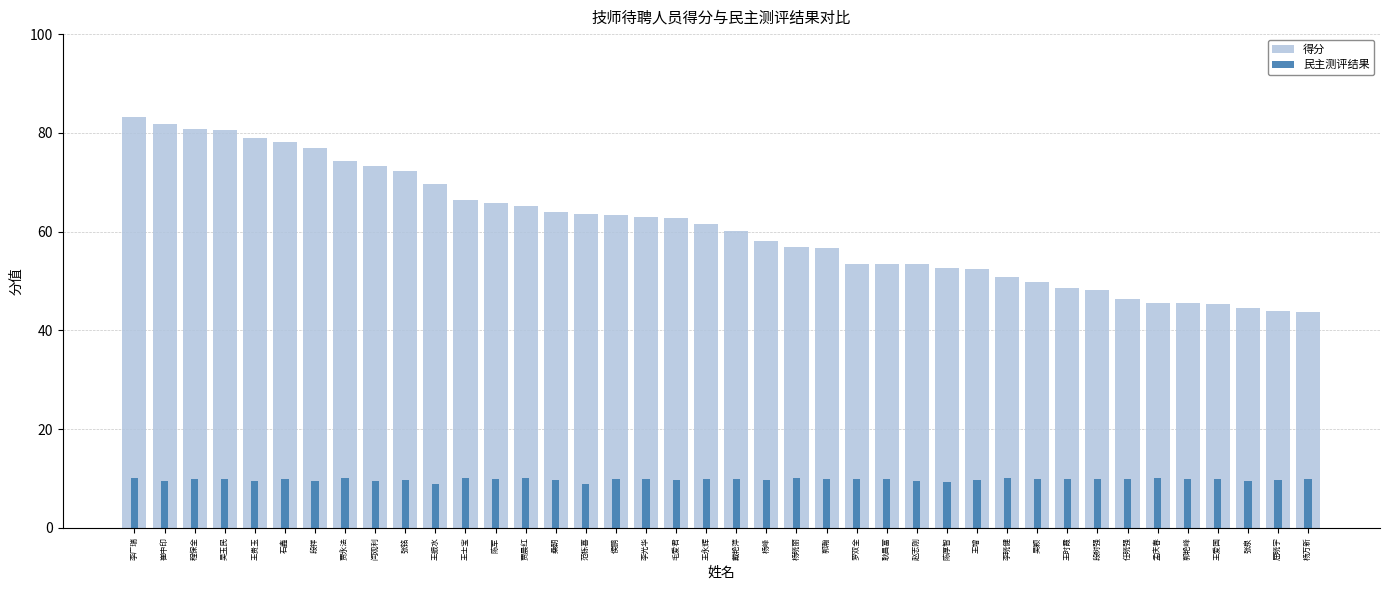

Which series has the largest total across all categories?

得分